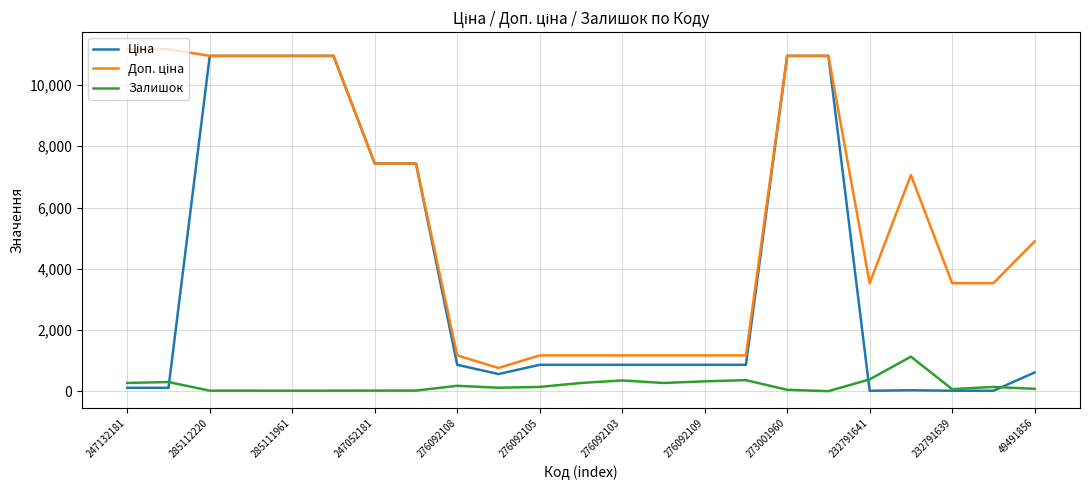

What is the highest value of the Залишок series?

1129.0